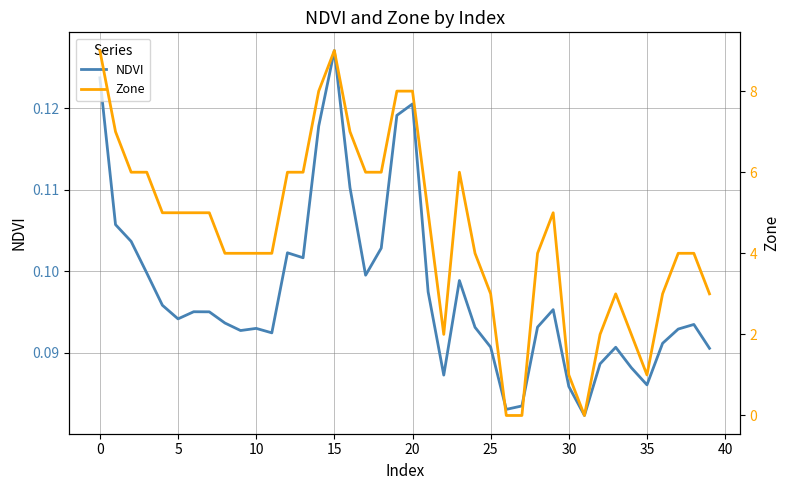

The value of NDVI at 39 is 0.1. True or false?

False